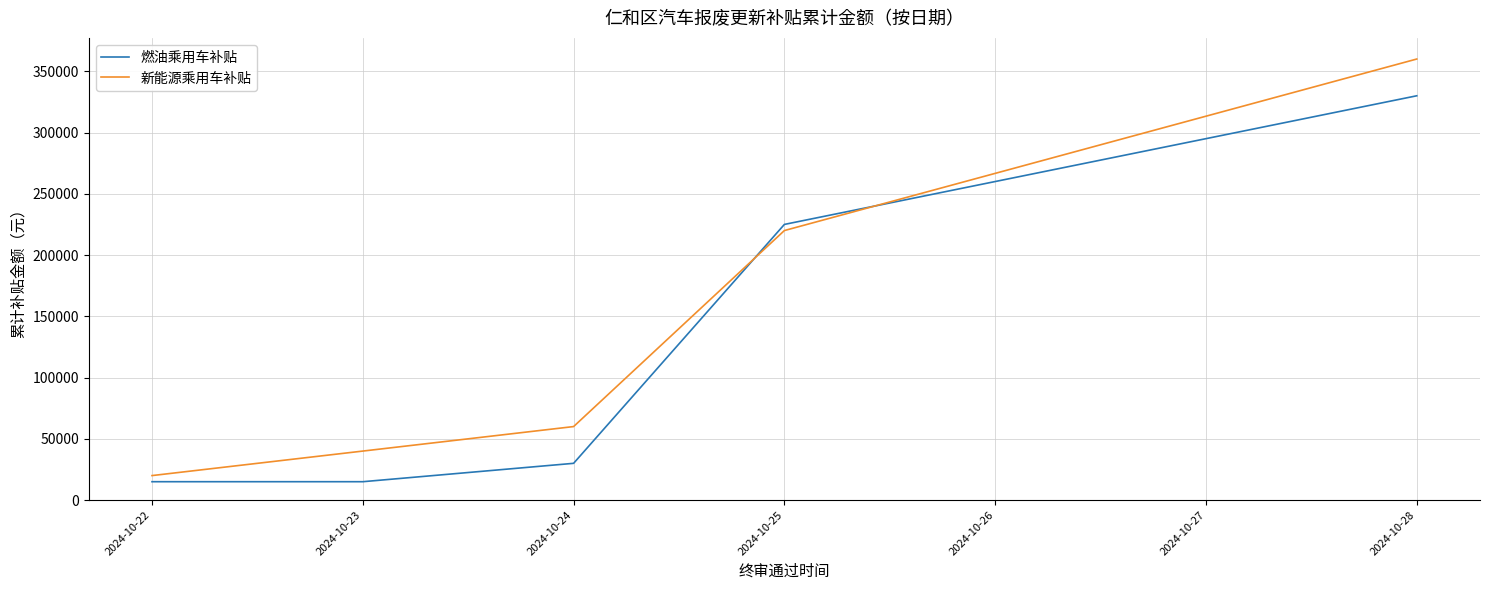

Rank the series at 2024-10-25 from highest to lowest value.

燃油乘用车补贴, 新能源乘用车补贴